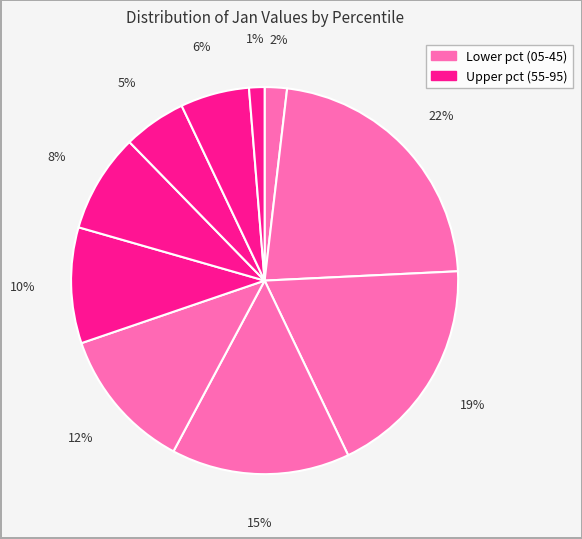

Count the number of slices in the pie.

10